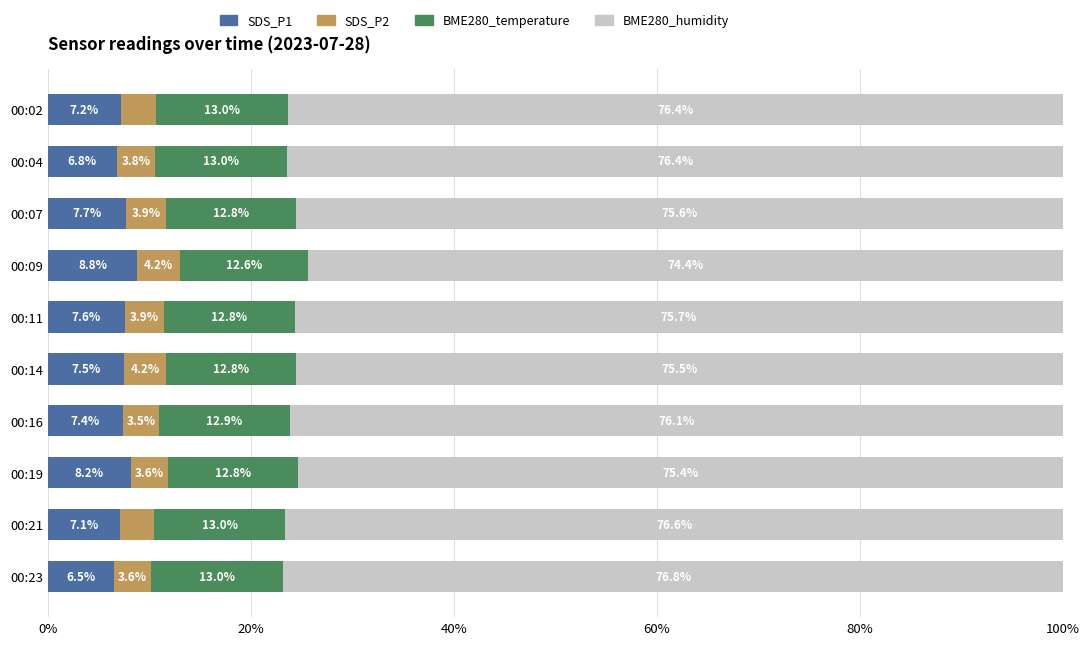

Rank the categories by SDS_P1 value from highest to lowest.

00:09, 00:19, 00:07, 00:11, 00:14, 00:16, 00:02, 00:21, 00:04, 00:23